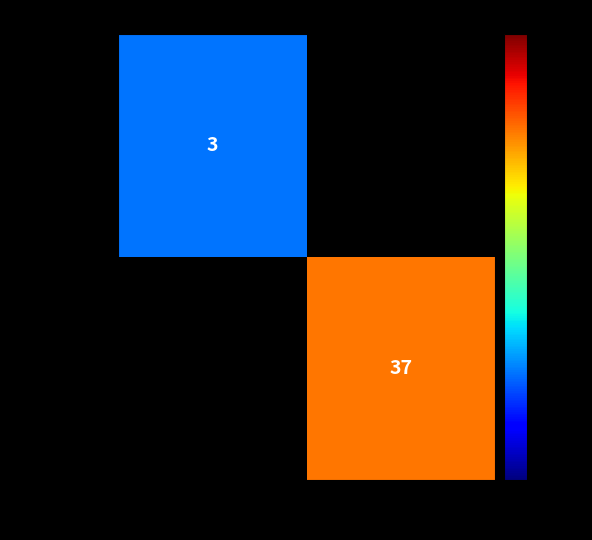

At which category does the chart reach its minimum across all series?

-1